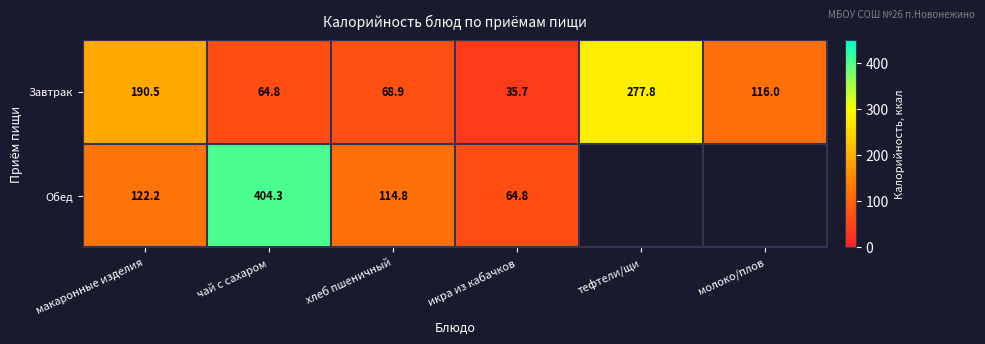

At which category is the sum across all series the highest?

чай с сахаром